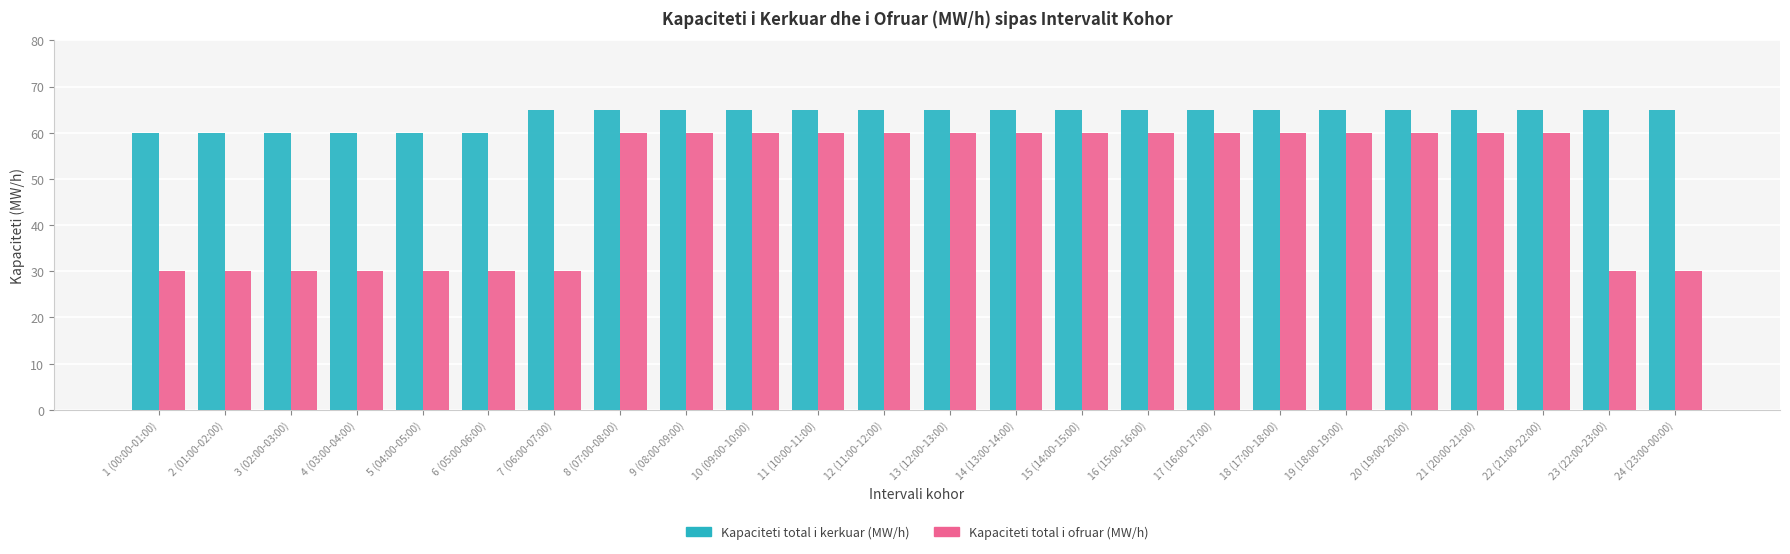

What is the spread (max minus min) of values at 10 (09:00-10:00)?

5